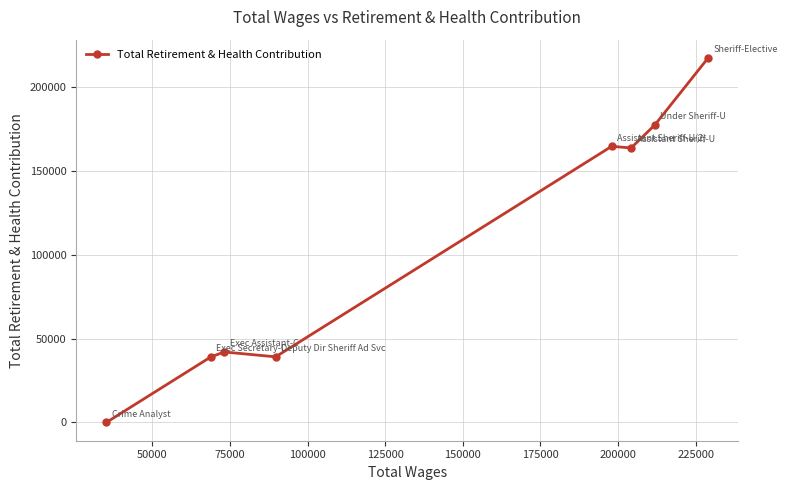

What is the average value?

105530